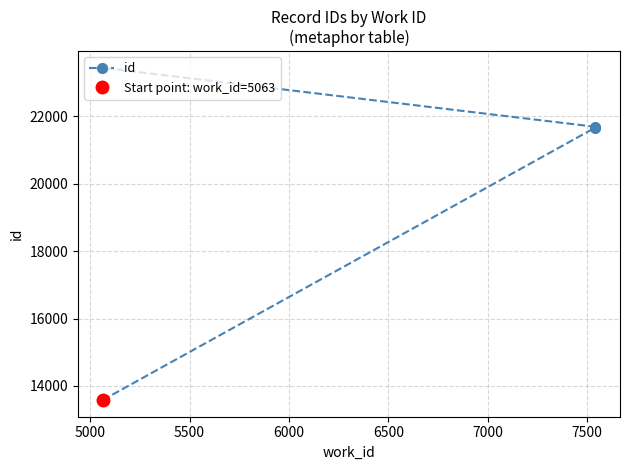

What is the sum of all values?

93966